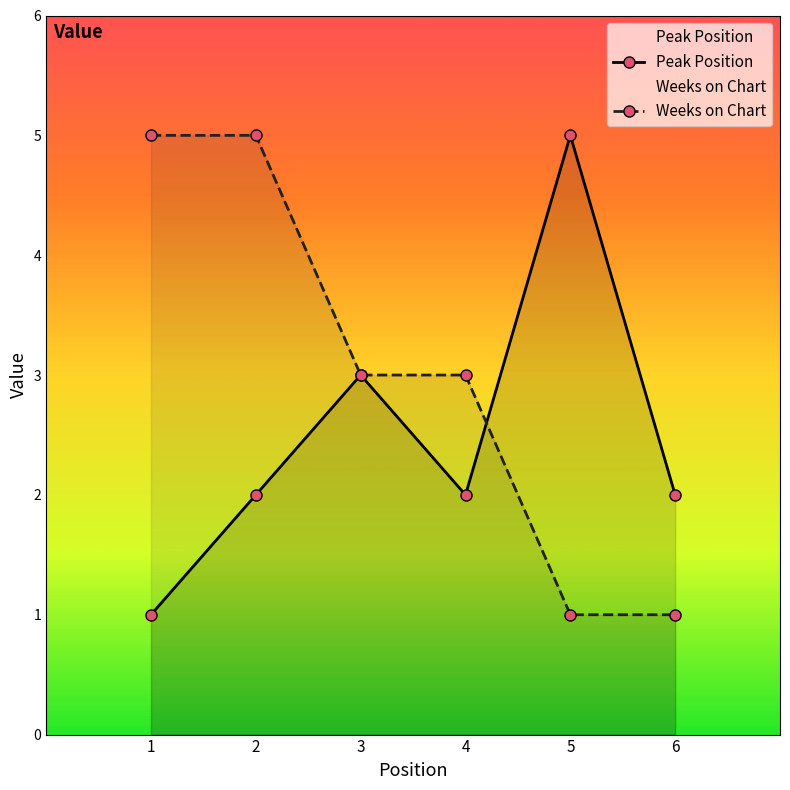

What is the difference between the maximum and minimum values in the Weeks on Chart series?

4